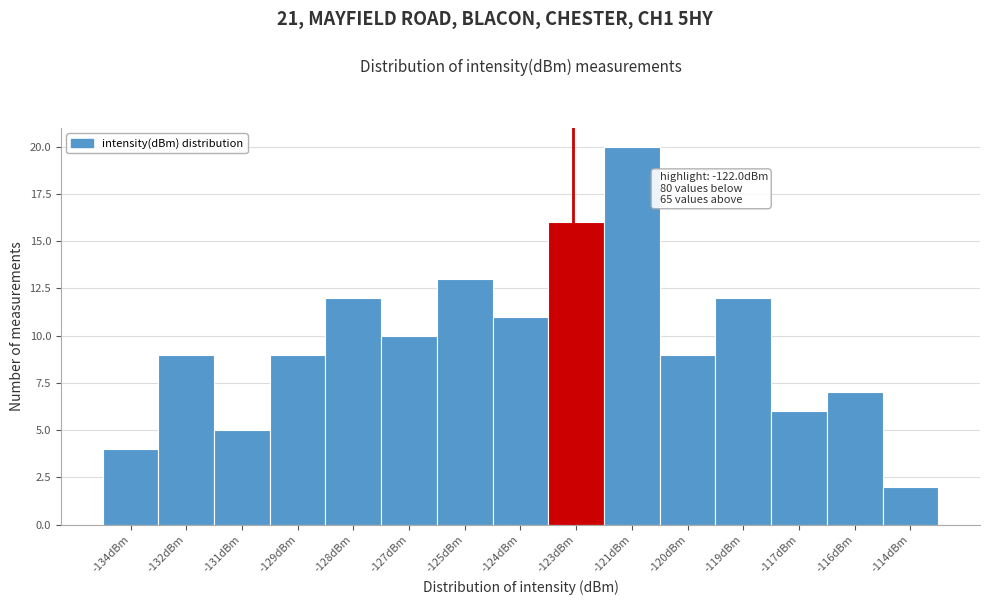

Reading left to right, transcribe all the data shown in this chart.

4	9	5	9	12	10	13	11	16	20	9	12	6	7	2